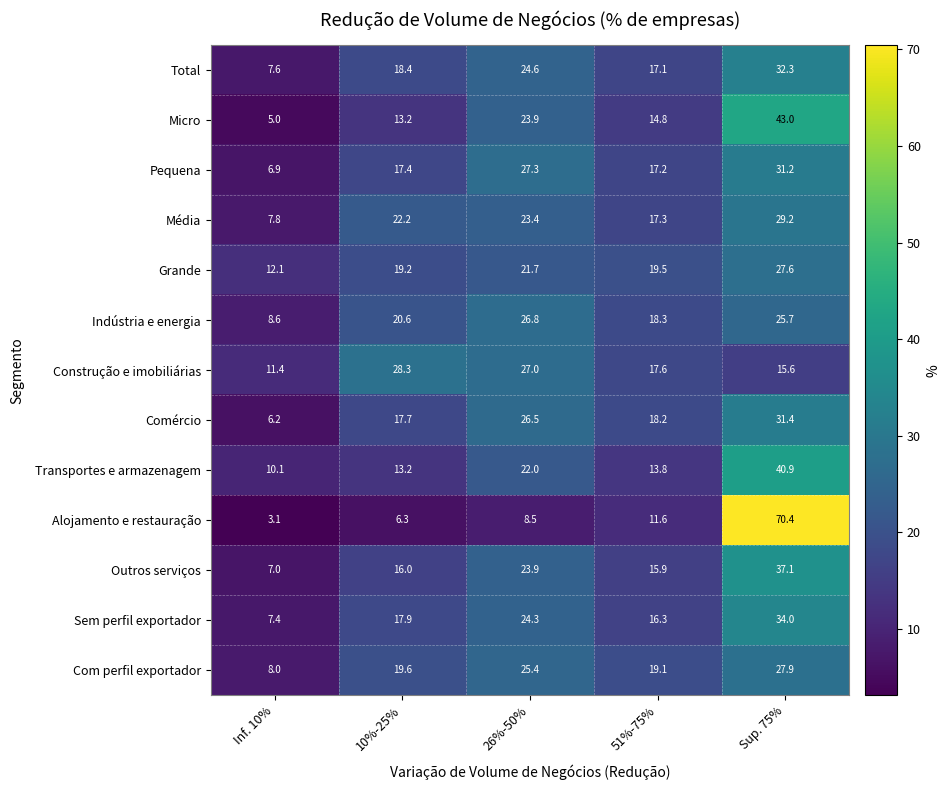

What is the sum of the Sem perfil exportador values at Inf. 10% and 51%-75%?

23.7